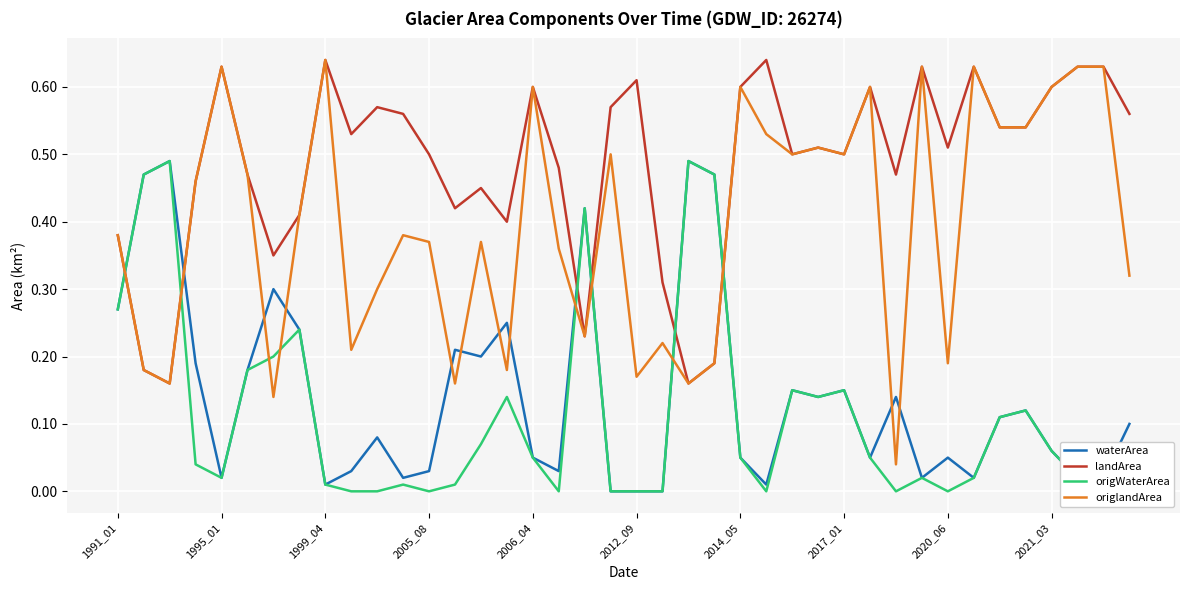

Which series ends up on top after the final intersection of origWaterArea and origlandArea?

origlandArea